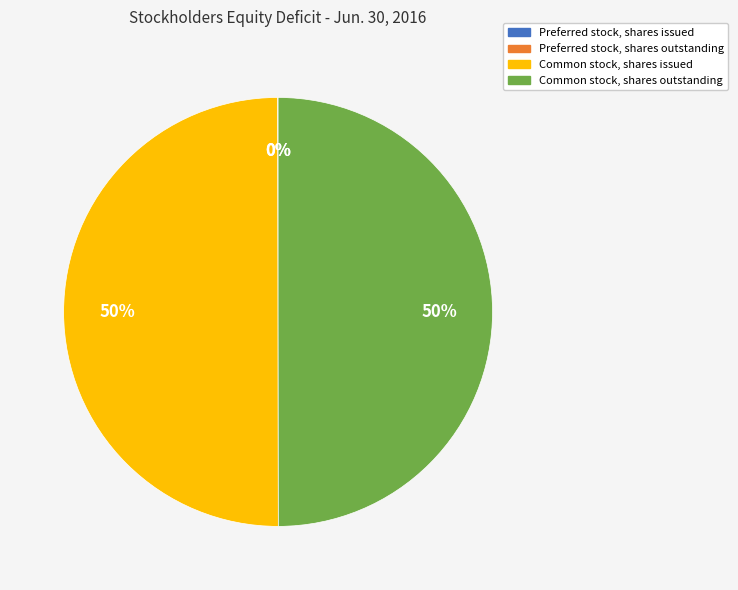

To the nearest percent, what is the average slice percentage?

25%